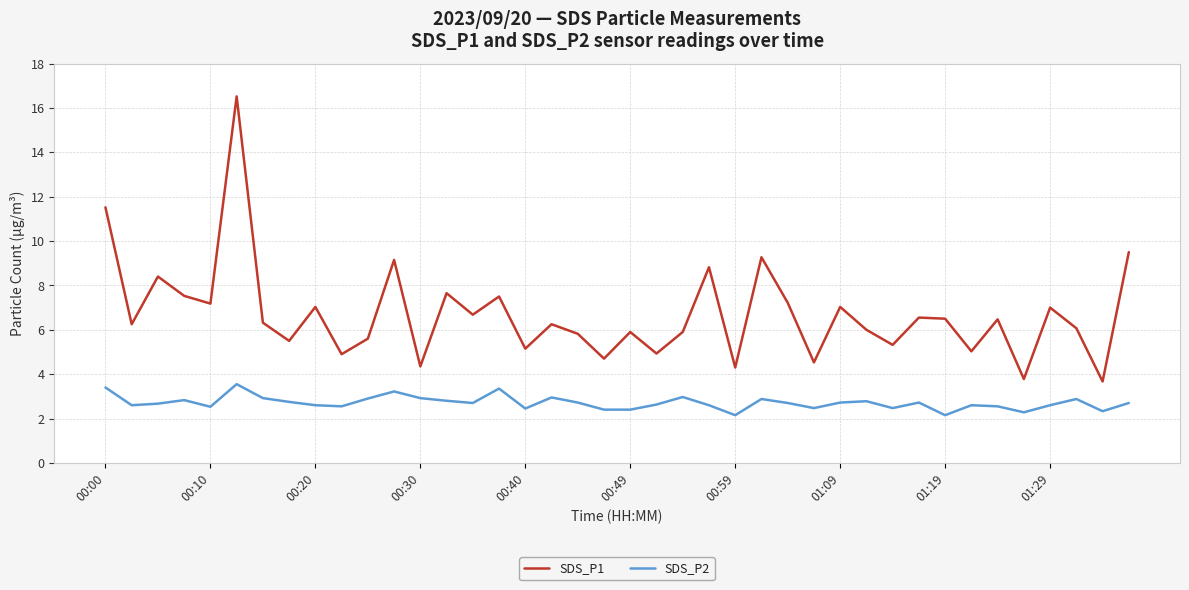

How many interior local valleys does the SDS_P1 series have?

15